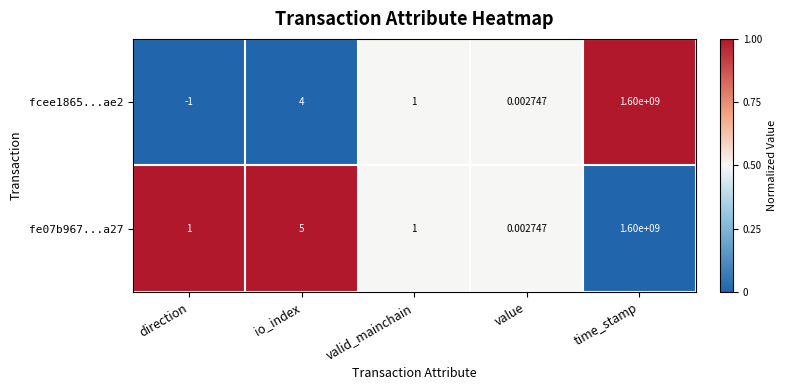

At which category does the chart reach its minimum across all series?

direction